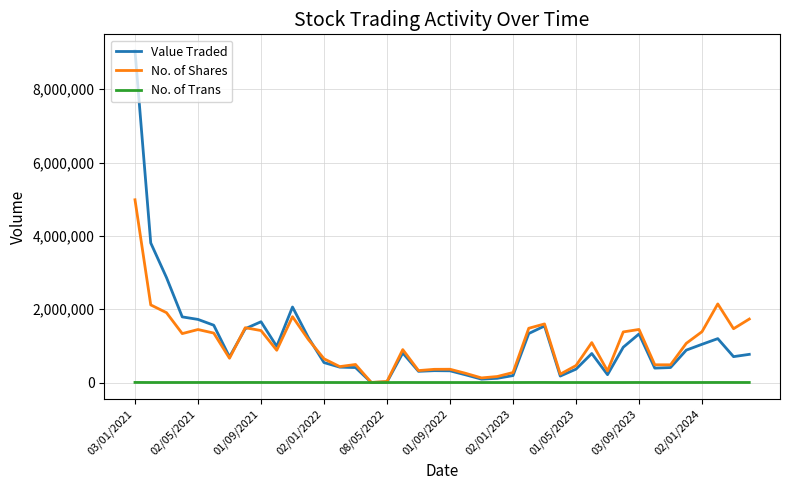

What is the maximum value for No. of Shares?

4984831